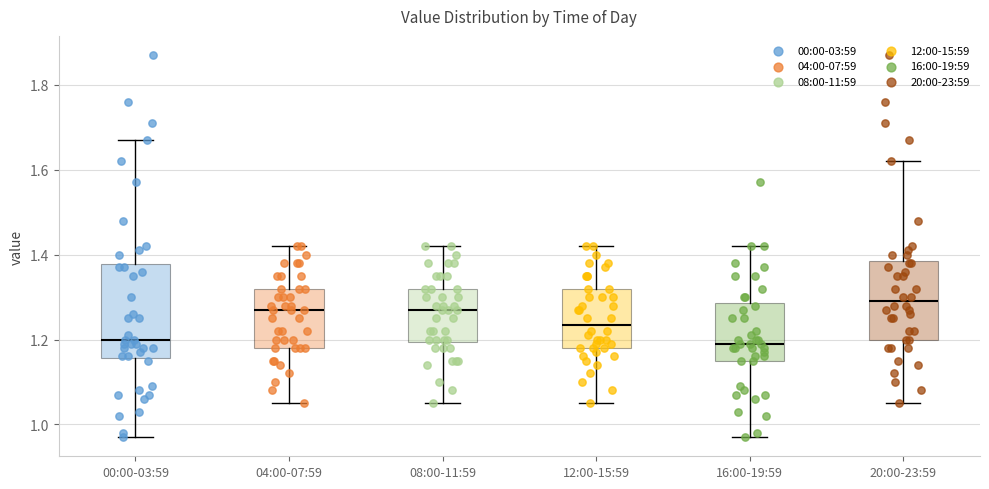

Comparing the boxes themselves (not the whiskers), which one is the tallest?

00:00-03:59